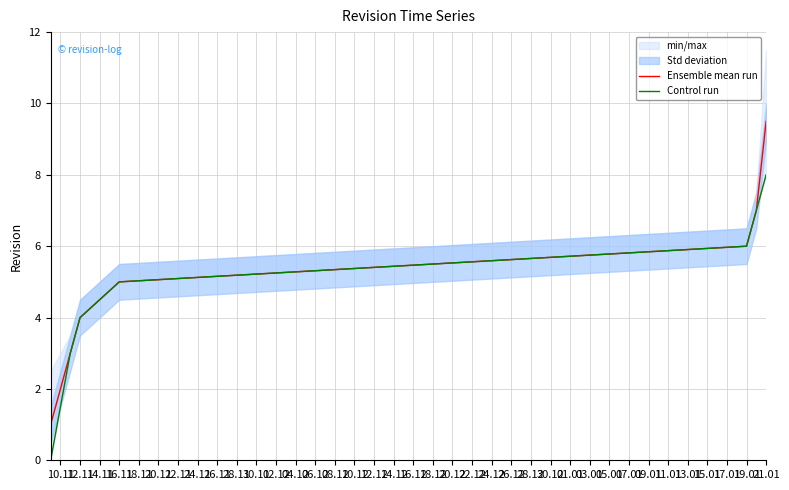

True or false: Ensemble mean run has a value of 8.5 at 16.11.

False